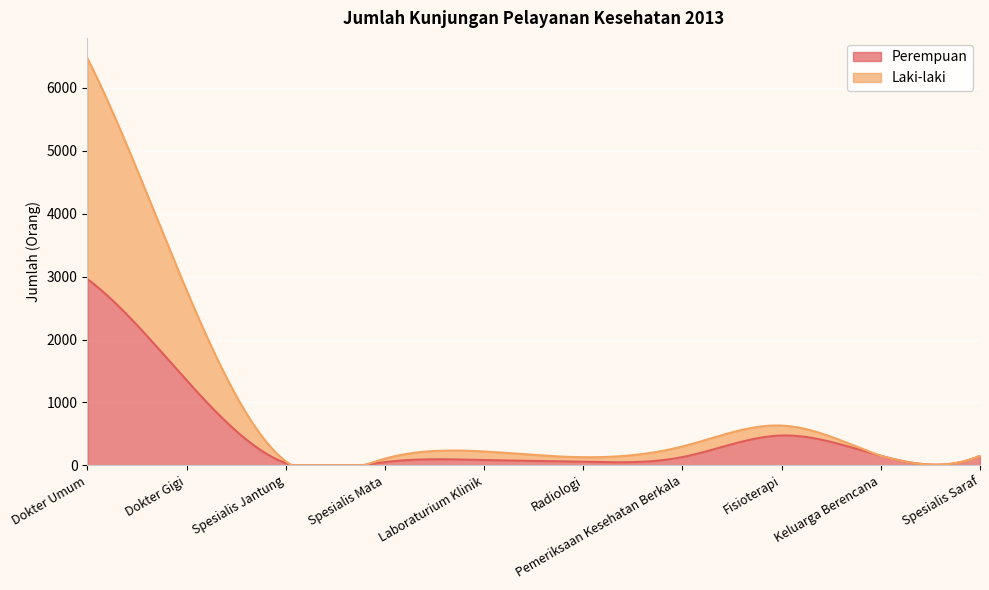

Which series has the largest total across all categories?

Laki-laki